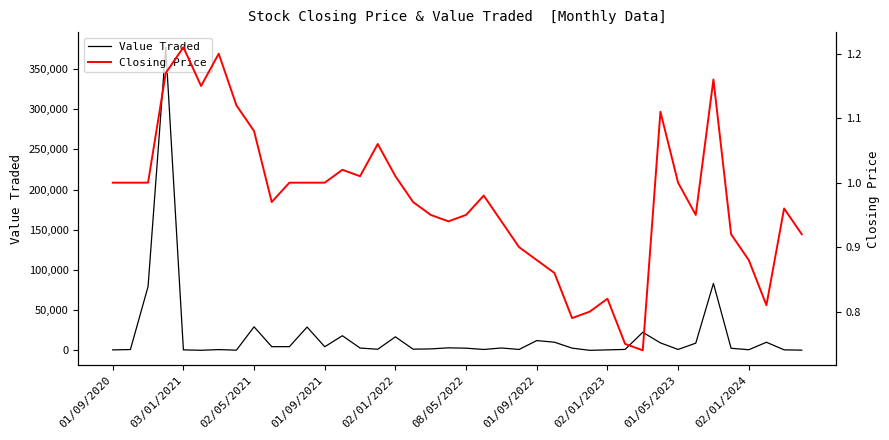

At how many categories does at least one series exceed 218429?

1